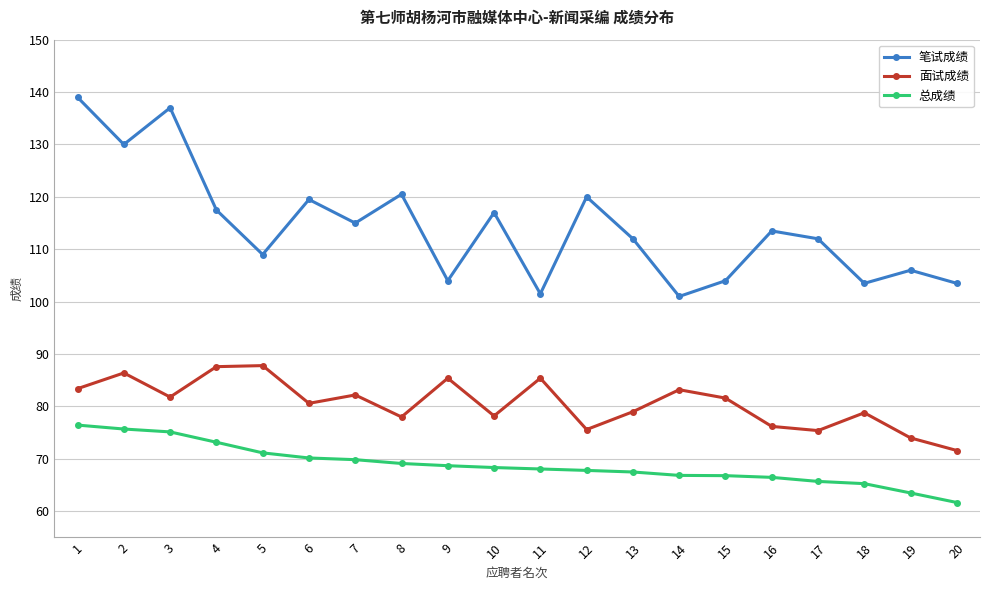

The value of 总成绩 at 12 is 20.0. True or false?

False